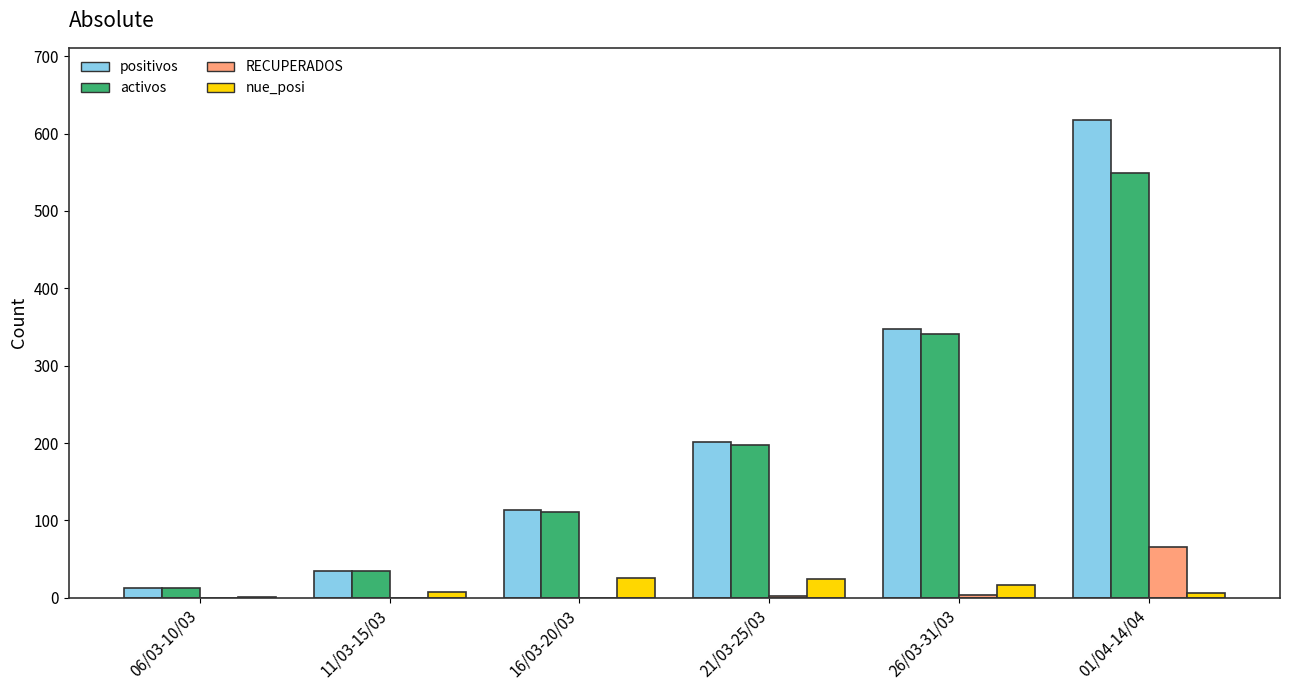

At which category is the sum across all series the highest?

01/04-14/04